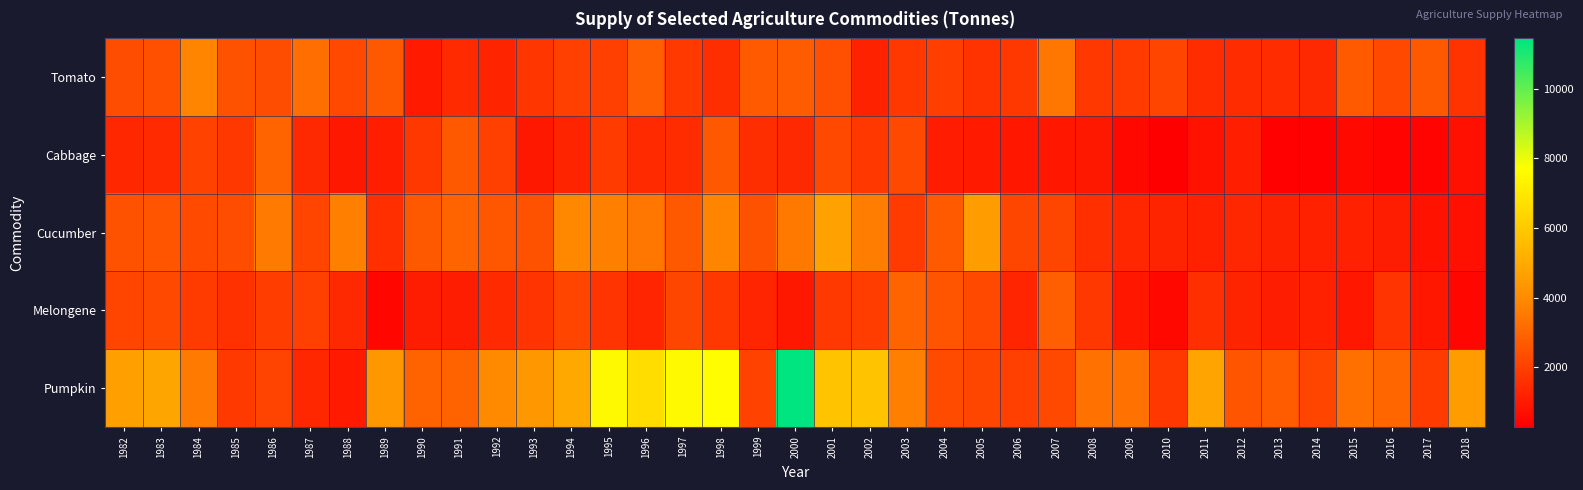

At which category is the sum across all series the highest?

2000